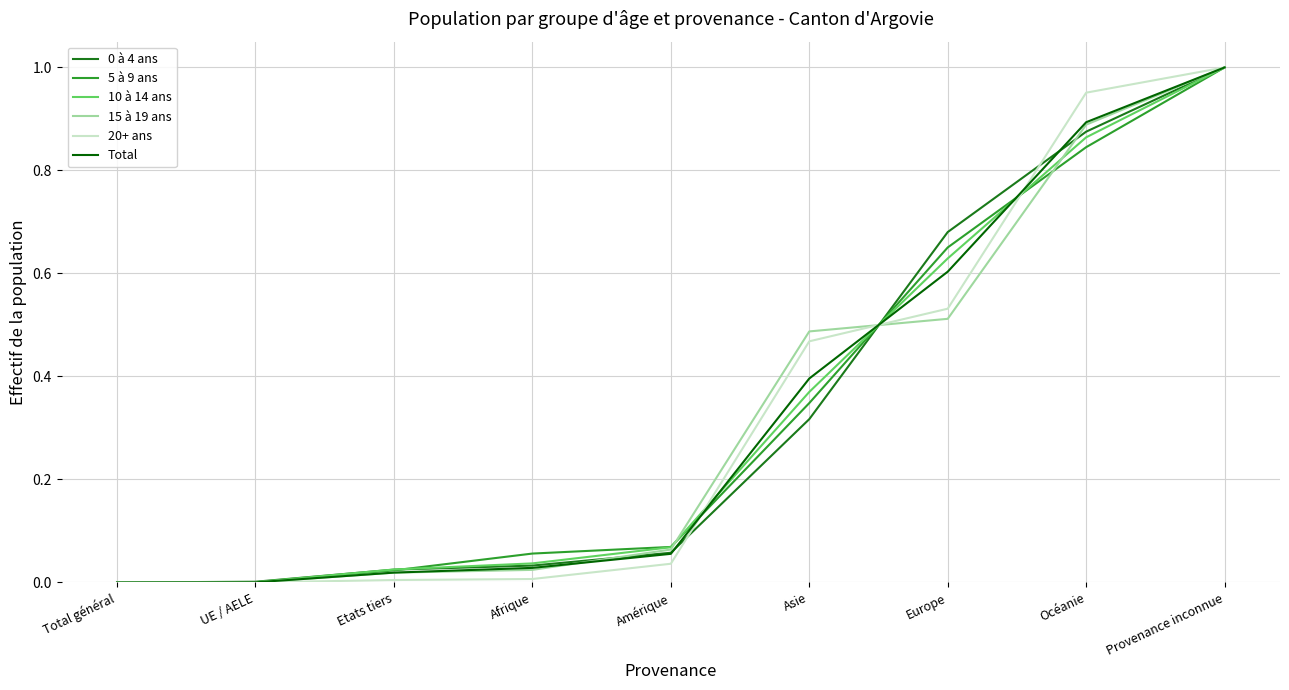

The Total series shows 0.6 at Europe. True or false?

True